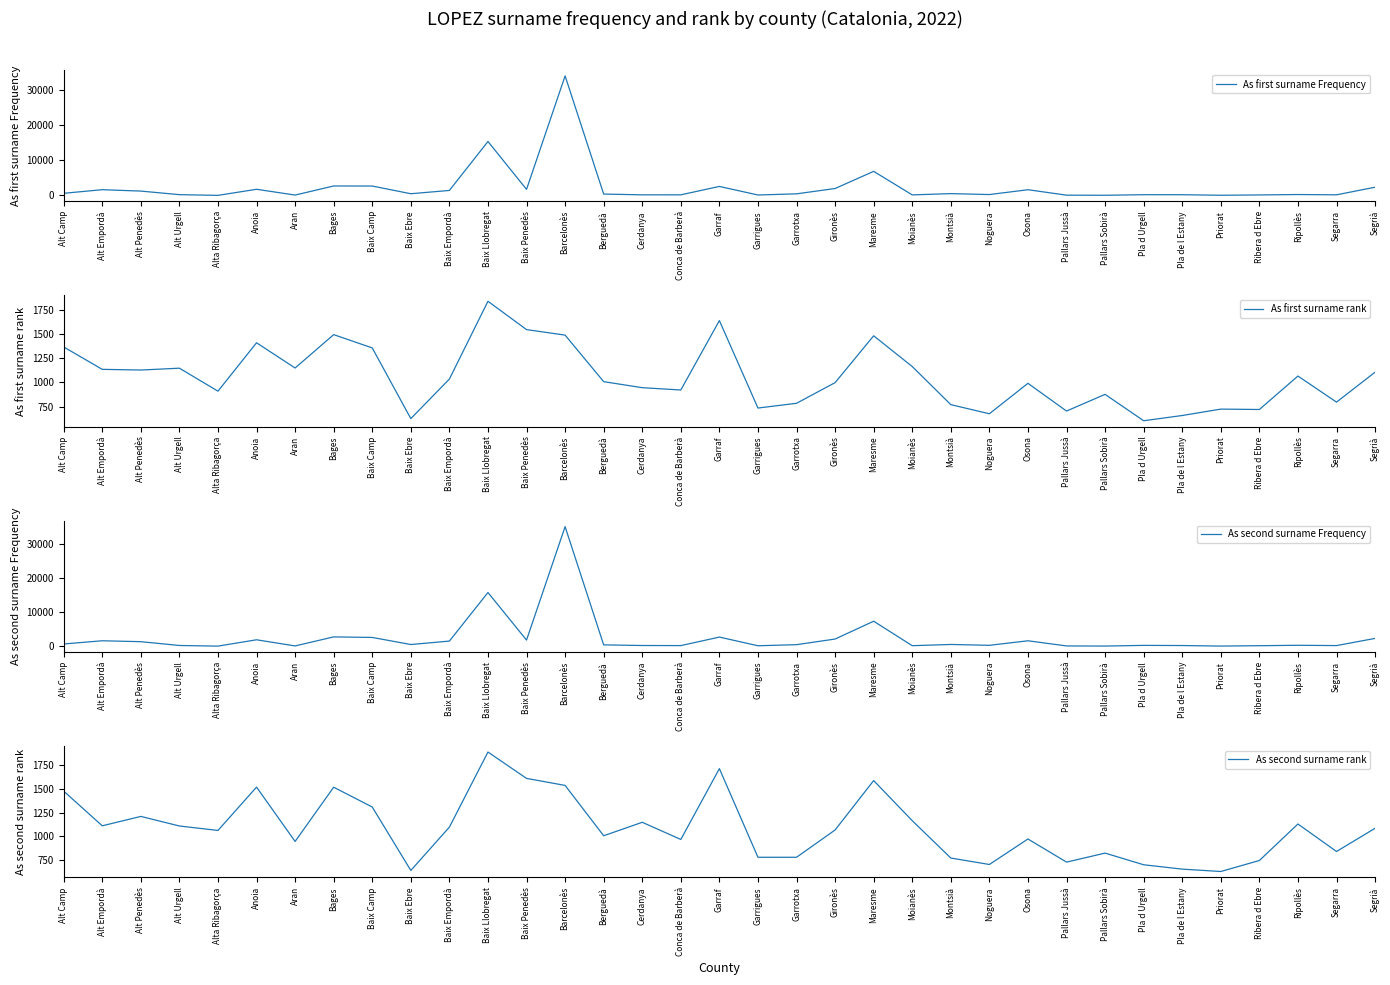

Reading left to right, transcribe all the data shown in this chart.

As first surname Frequency: Alt Camp=622	Alt Empordà=1645	Alt Penedès=1251	Alt Urgell=235	Alta Ribagorça=36	Anoia=1762	Aran=118	Bages=2700	Baix Camp=2679	Baix Ebre=499	Baix Empordà=1434	Baix Llobregat=15316	Baix Penedès=1738	Barcelonès=33920	Berguedà=406	Cerdanya=184	Conca de Barberà=186	Garraf=2569	Garrigues=140	Garrotxa=469	Gironès=1981	Maresme=6846	Moianès=168	Montsià=530	Noguera=266	Osona=1637	Pallars Jussà=93	Pallars Sobirà=63	Pla d Urgell=224	Pla de l Estany=217	Priorat=67	Ribera d Ebre=158	Ripollès=272	Segarra=188	Segrià=2348
As first surname rank: Alt Camp=1366	Alt Empordà=1135	Alt Penedès=1128	Alt Urgell=1147	Alta Ribagorça=910	Anoia=1409	Aran=1149	Bages=1493	Baix Camp=1356	Baix Ebre=627	Baix Empordà=1035	Baix Llobregat=1837	Baix Penedès=1545	Barcelonès=1488	Berguedà=1008	Cerdanya=946	Conca de Barberà=922	Garraf=1638	Garrigues=736	Garrotxa=785	Gironès=998	Maresme=1481	Moianès=1164	Montsià=771	Noguera=677	Osona=991	Pallars Jussà=705	Pallars Sobirà=877	Pla d Urgell=605	Pla de l Estany=659	Priorat=725	Ribera d Ebre=721	Ripollès=1066	Segarra=797	Segrià=1106
As second surname Frequency: Alt Camp=672	Alt Empordà=1608	Alt Penedès=1341	Alt Urgell=227	Alta Ribagorça=42	Anoia=1898	Aran=97	Bages=2744	Baix Camp=2584	Baix Ebre=509	Baix Empordà=1518	Baix Llobregat=15736	Baix Penedès=1811	Barcelonès=35020	Berguedà=405	Cerdanya=223	Conca de Barberà=195	Garraf=2686	Garrigues=148	Garrotxa=465	Gironès=2117	Maresme=7337	Moianès=168	Montsià=529	Noguera=276	Osona=1605	Pallars Jussà=96	Pallars Sobirà=59	Pla d Urgell=259	Pla de l Estany=215	Priorat=58	Ribera d Ebre=163	Ripollès=288	Segarra=198	Segrià=2303
As second surname rank: Alt Camp=1476	Alt Empordà=1110	Alt Penedès=1209	Alt Urgell=1108	Alta Ribagorça=1061	Anoia=1518	Aran=945	Bages=1517	Baix Camp=1308	Baix Ebre=639	Baix Empordà=1096	Baix Llobregat=1888	Baix Penedès=1610	Barcelonès=1536	Berguedà=1005	Cerdanya=1147	Conca de Barberà=966	Garraf=1713	Garrigues=778	Garrotxa=778	Gironès=1066	Maresme=1587	Moianès=1164	Montsià=770	Noguera=702	Osona=971	Pallars Jussà=727	Pallars Sobirà=822	Pla d Urgell=699	Pla de l Estany=653	Priorat=628	Ribera d Ebre=744	Ripollès=1129	Segarra=839	Segrià=1084